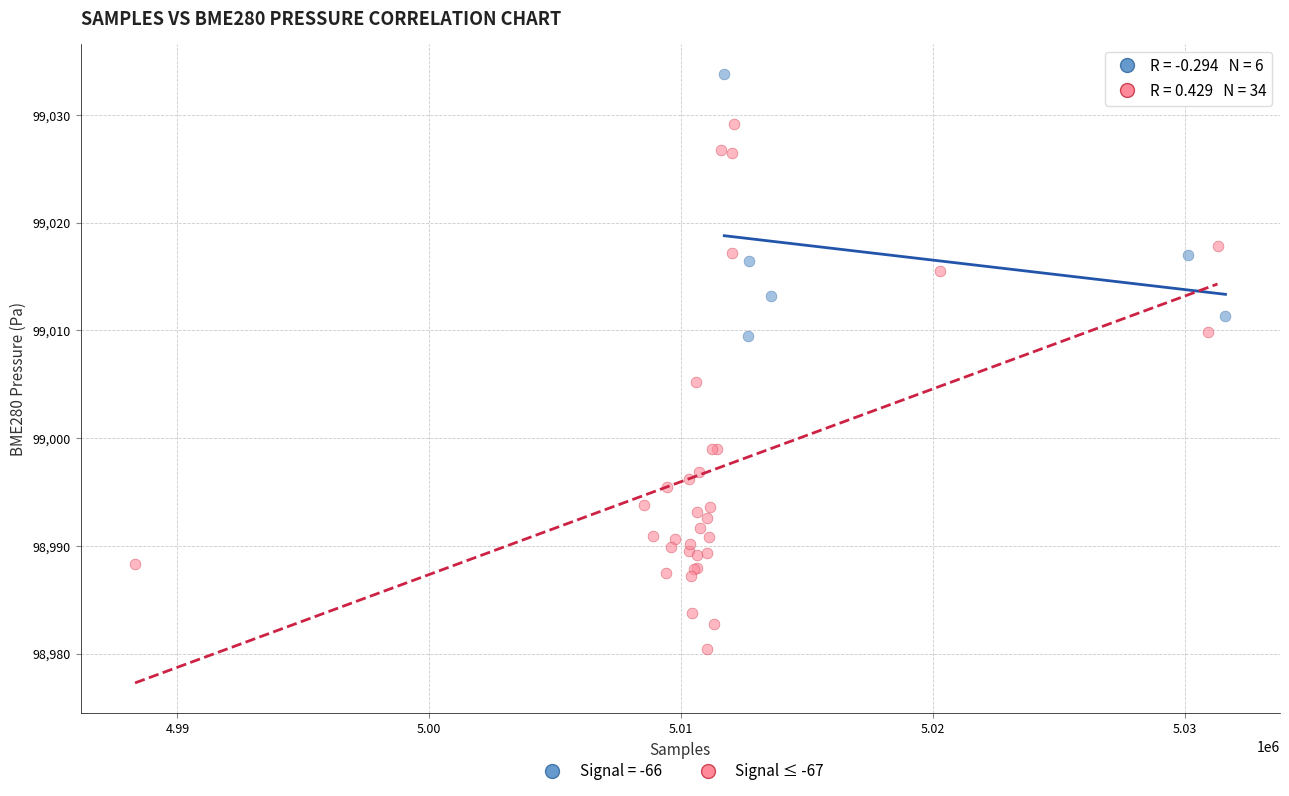

Which series has the widest spread of Y values?

Signal ≤ -67